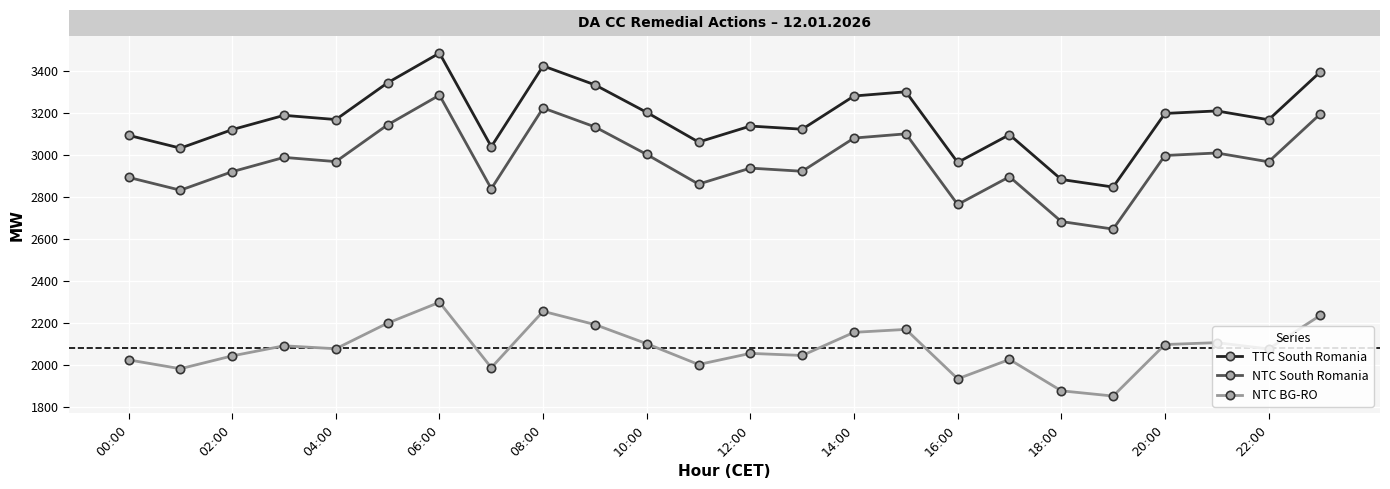

What is the value of the NTC South Romania point at the 9th from the left?

3222